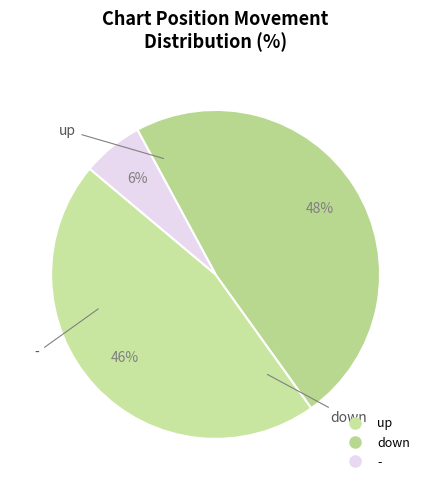

Is there a majority slice in this chart?

No